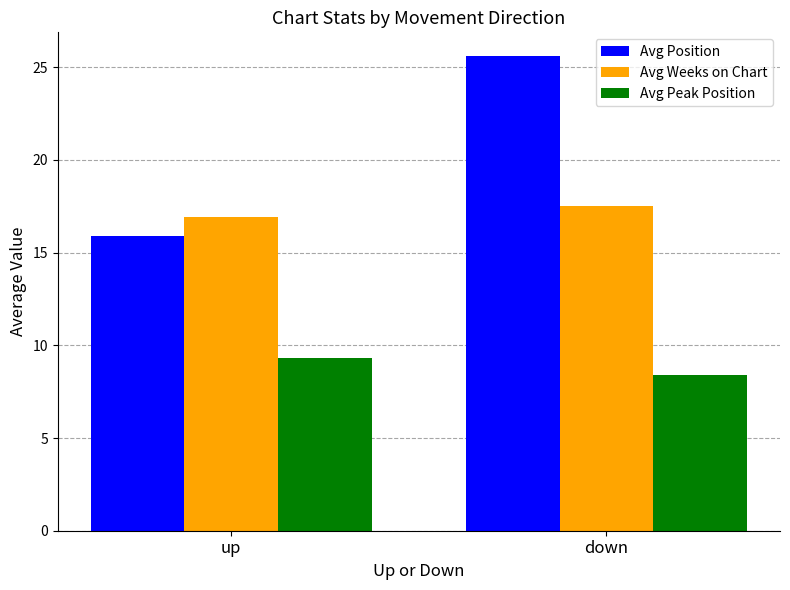

How many data points in Avg Position are less than 25?

1